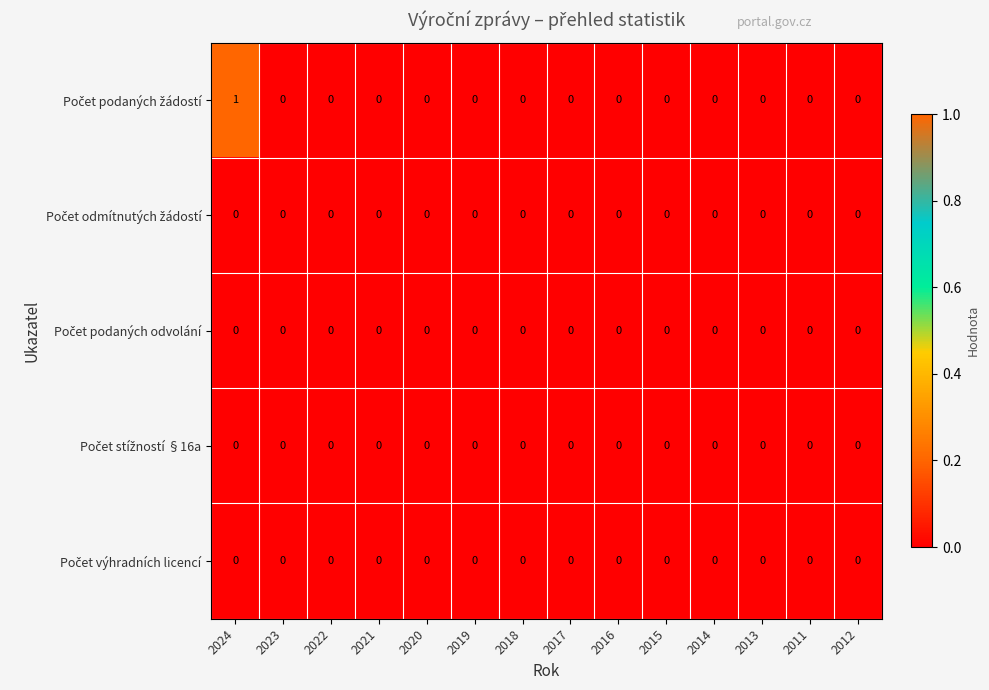

At which category is the sum across all series the highest?

2024